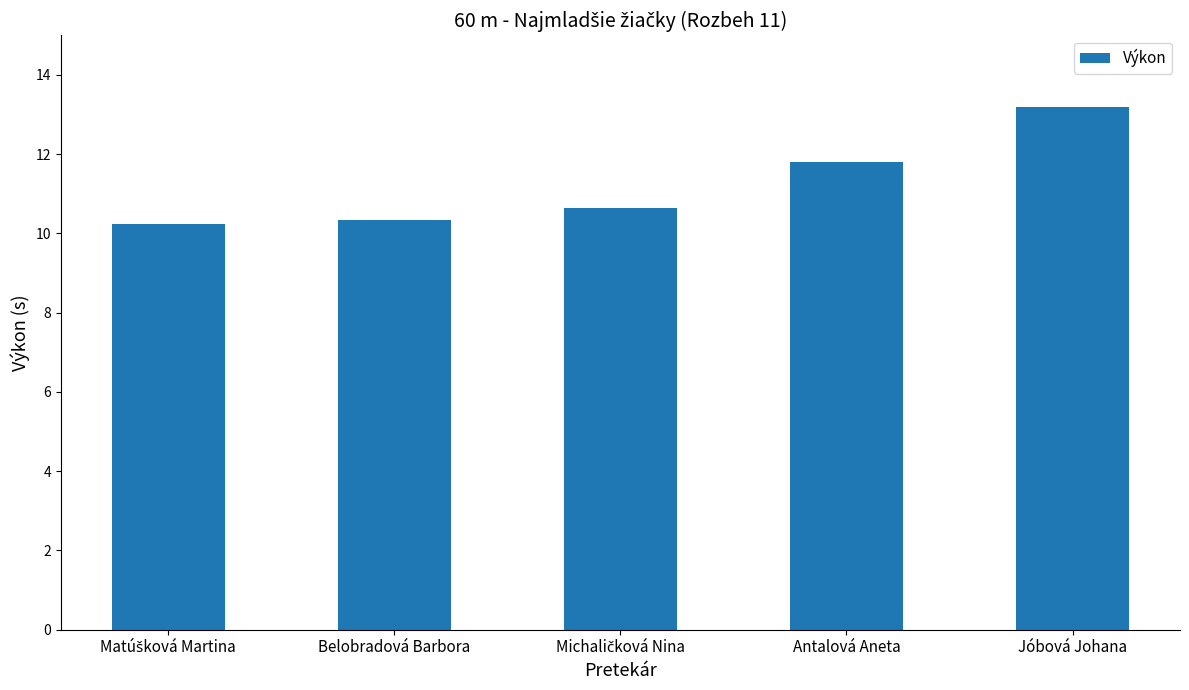

What position from the left is Antalová Aneta?

4